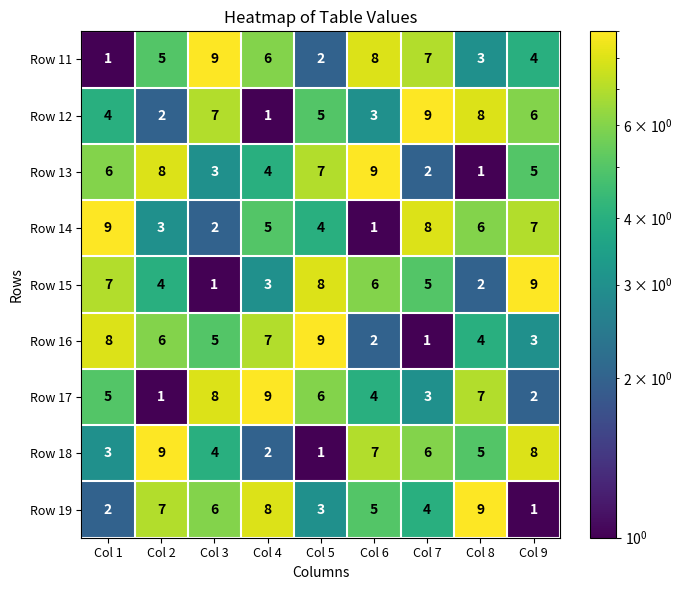

Read the Row 13 value at Col 9.

5